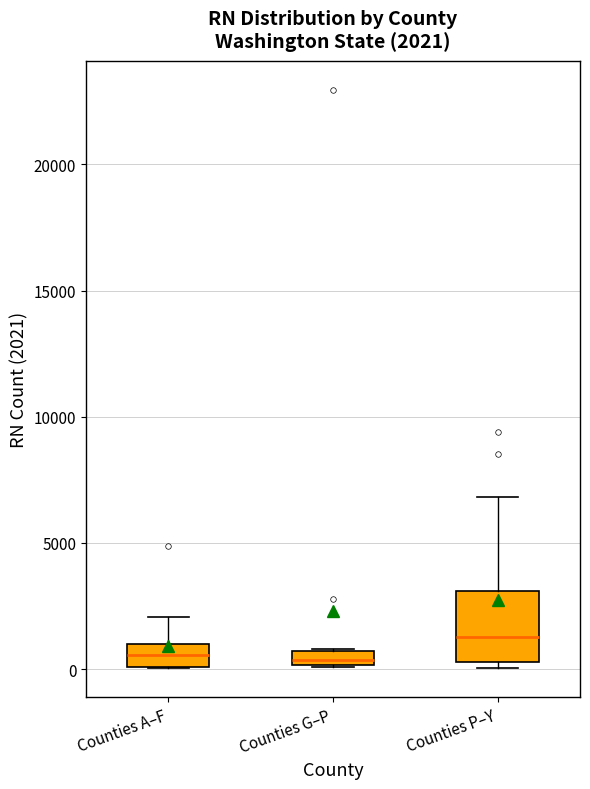

Which box is the tallest, from its lower edge to its upper edge?

Counties P–Y